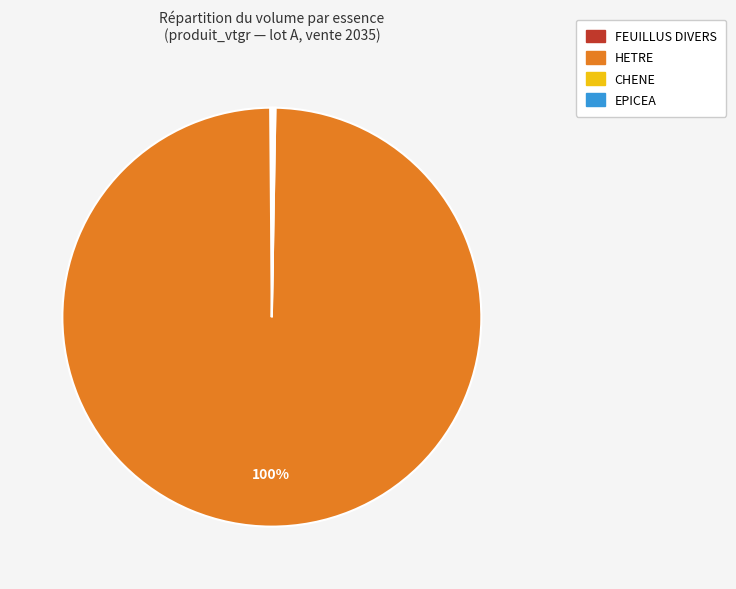

What is the largest slice in the pie chart?

HETRE